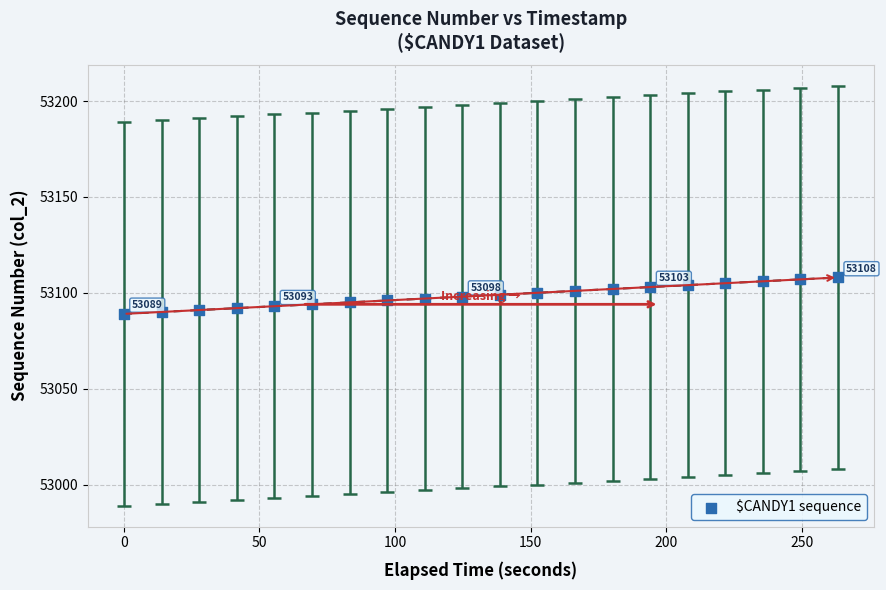

What is the range of Y values (max minus min)?

19